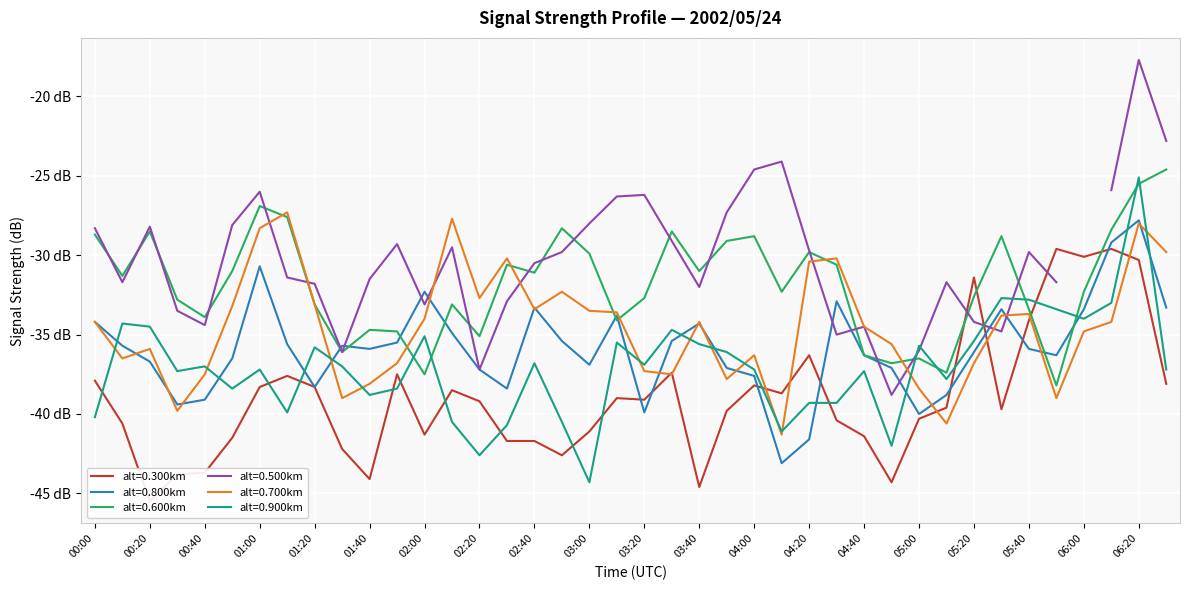

At which category does the chart reach its minimum across all series?

00:20